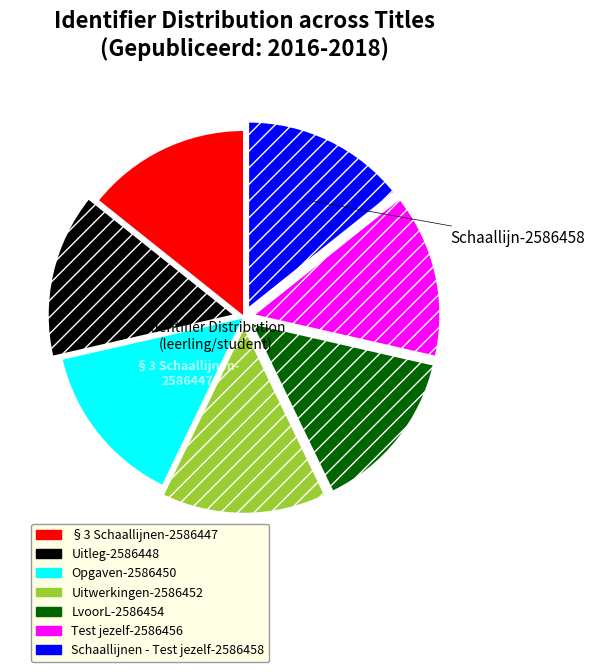

Is there any slice that represents more than half of the pie?

No